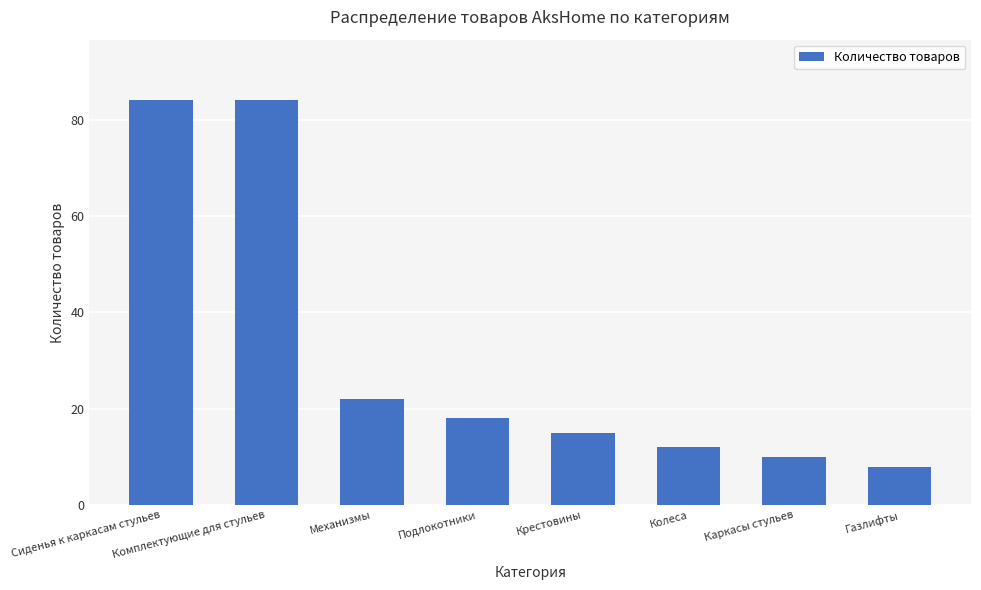

Reading right to left, list all the values displayed in this chart.

8	10	12	15	18	22	84	84